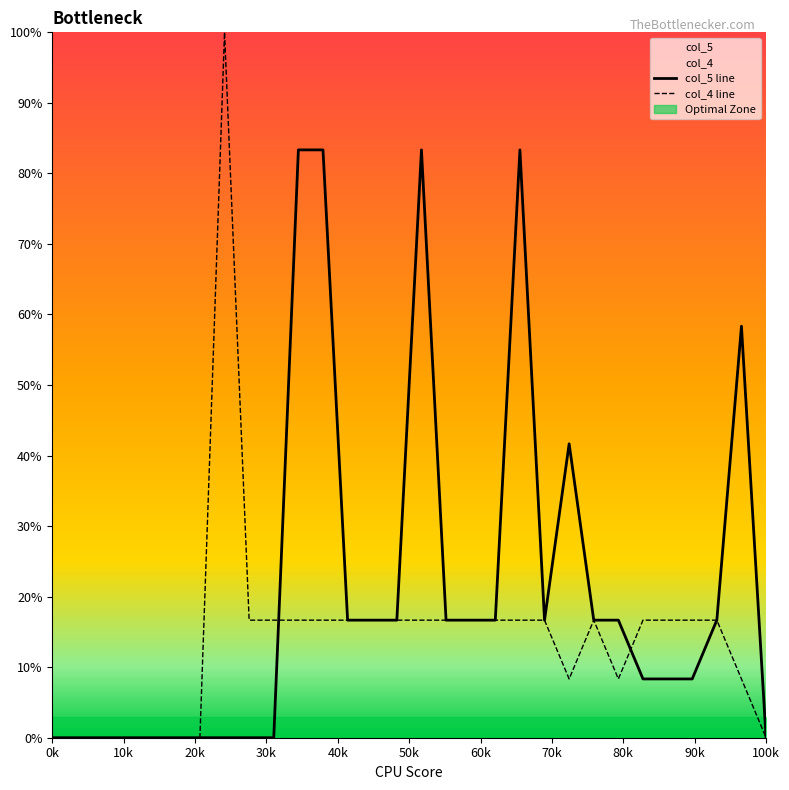

Is it true that col_4 line equals 0.0 at 100k?

True